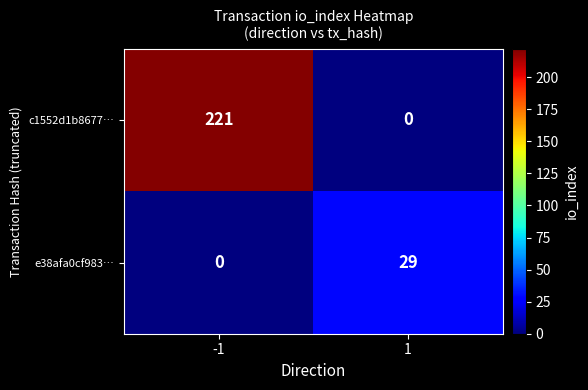

What is the sum of the c1552d1b8677… values at -1 and 1?

221